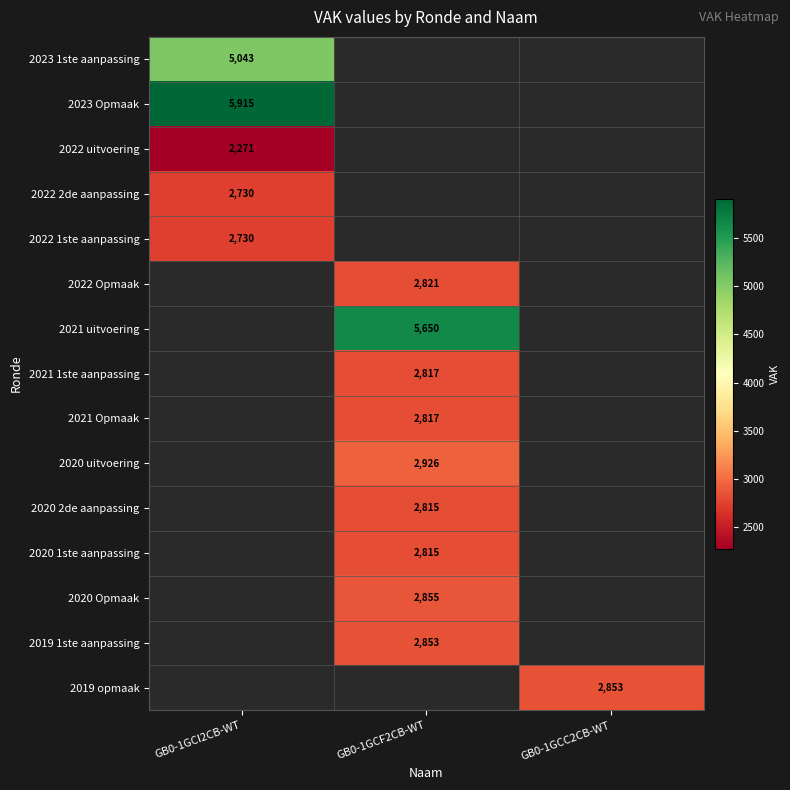

How many data points does each series have?

3